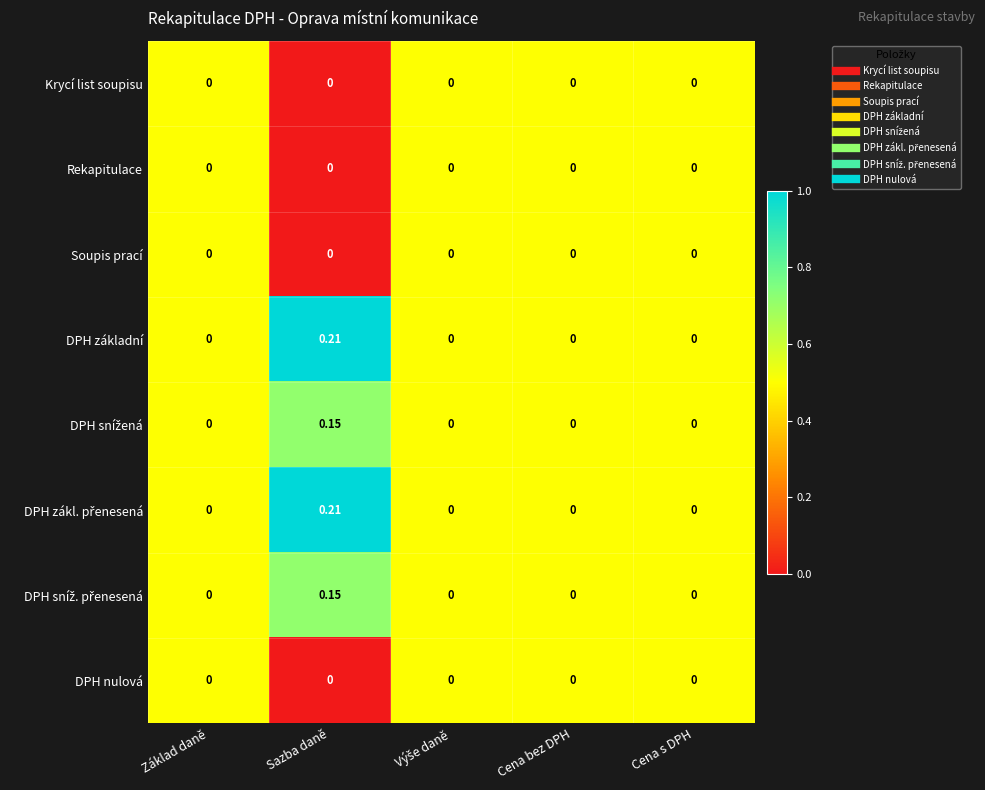

Which category has the highest value across all series?

Sazba daně